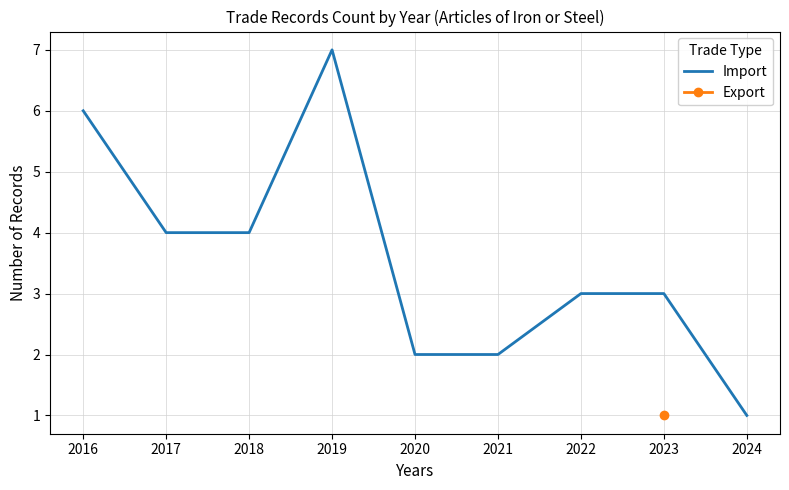

What is the change in value from 2021 to 2024?

-1